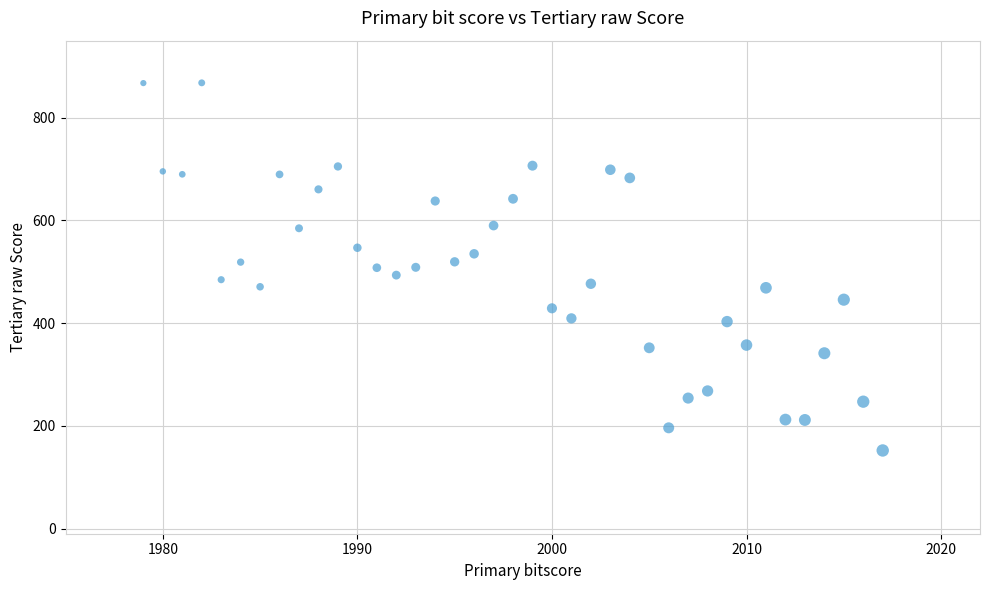

What is the range of X values (max minus min)?

38.0